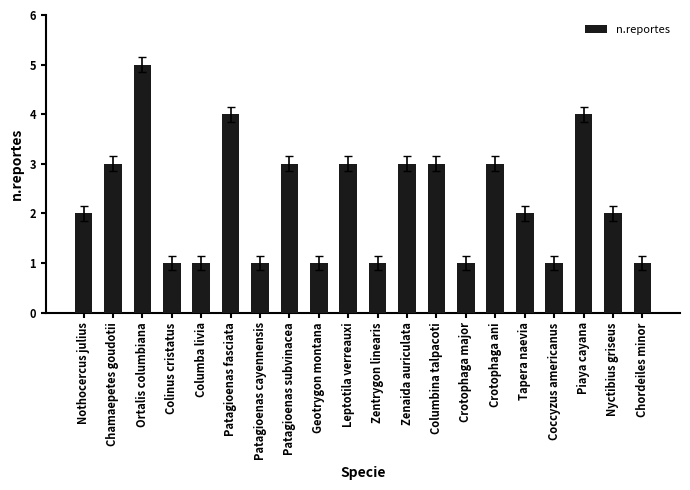

Reading right to left, transcribe all the data shown in this chart.

Chordeiles minor=1	Nyctibius griseus=2	Piaya cayana=4	Coccyzus americanus=1	Tapera naevia=2	Crotophaga ani=3	Crotophaga major=1	Columbina talpacoti=3	Zenaida auriculata=3	Zentrygon linearis=1	Leptotila verreauxi=3	Geotrygon montana=1	Patagioenas subvinacea=3	Patagioenas cayennensis=1	Patagioenas fasciata=4	Columba livia=1	Colinus cristatus=1	Ortalis columbiana=5	Chamaepetes goudotii=3	Nothocercus julius=2